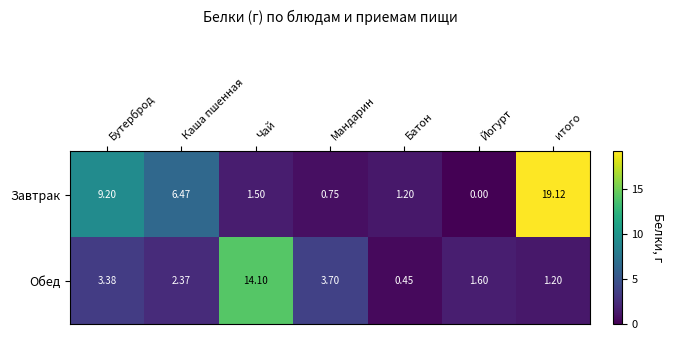

Which series has the largest total across all categories?

Завтрак